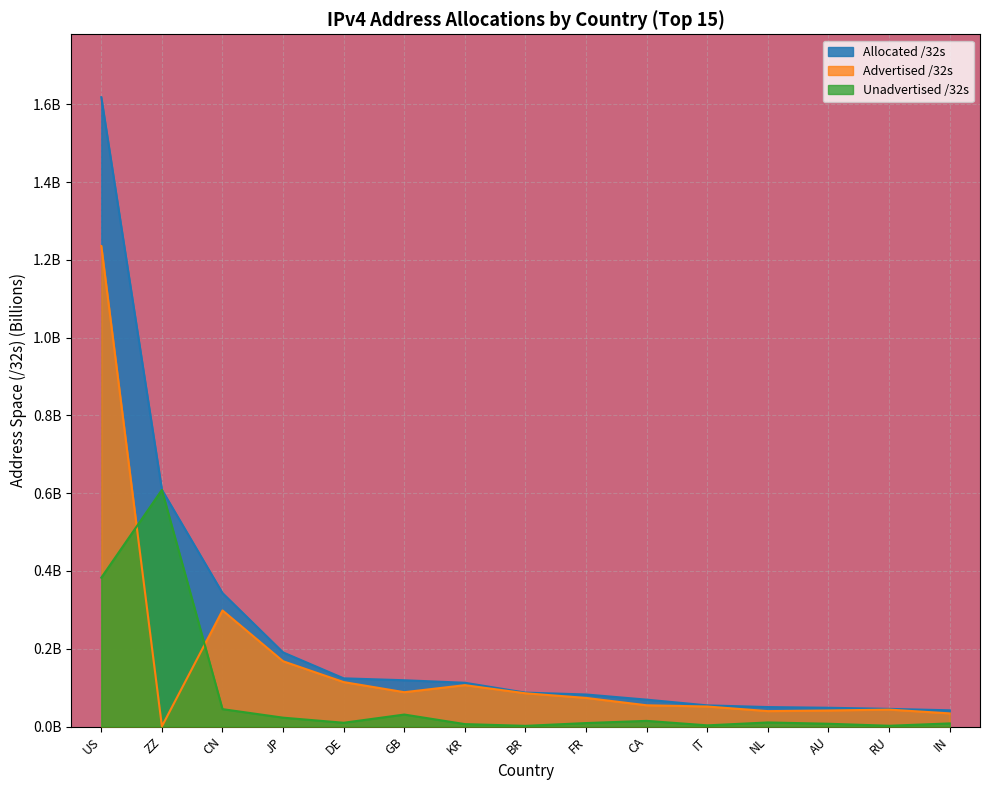

Reading left to right, list all the values displayed in this chart.

Allocated /32s: 1.6	0.6	0.3	0.2	0.1	0.1	0.1	0.1	0.1	0.1	0.1	0.0	0.0	0.0	0.0
Advertised /32s: 1.2	0.0	0.3	0.2	0.1	0.1	0.1	0.1	0.1	0.1	0.1	0.0	0.0	0.0	0.0
Unadvertised /32s: 0.4	0.6	0.0	0.0	0.0	0.0	0.0	0.0	0.0	0.0	0.0	0.0	0.0	0.0	0.0